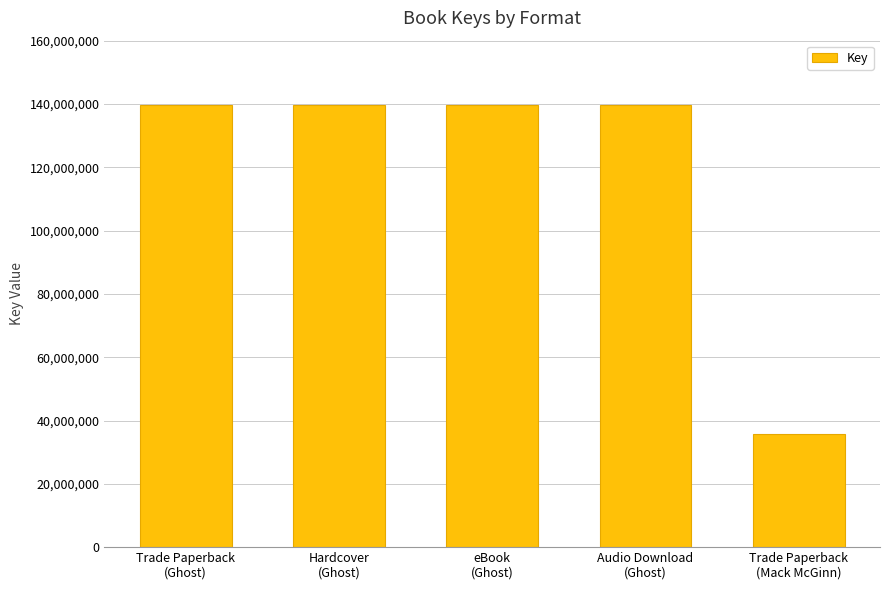

What is the value of the 1st bar from the left?

139631199